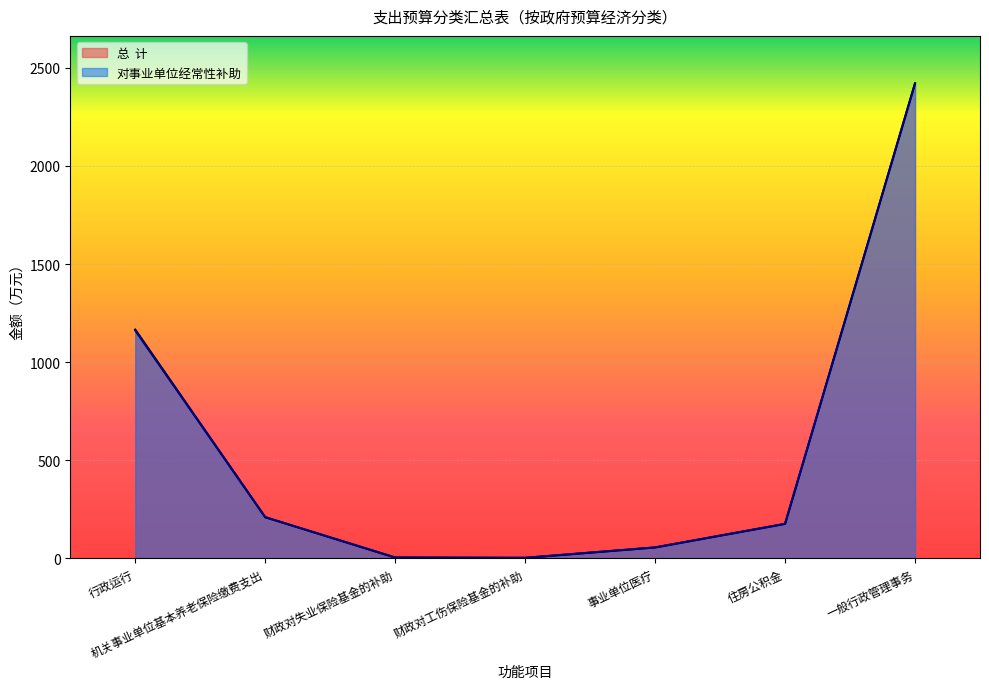

What position from the left is 行政运行?

1